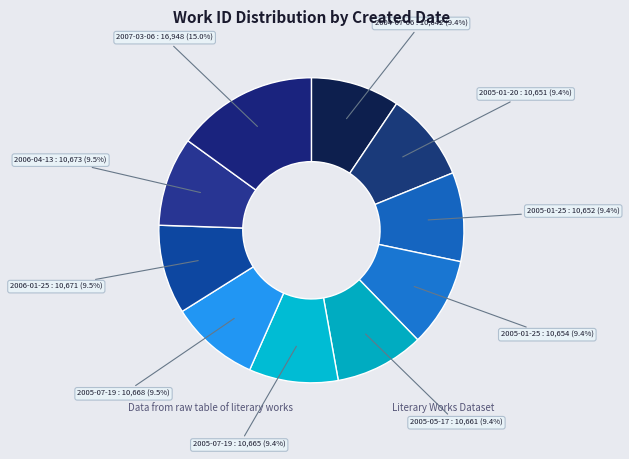

How many slices are in this pie chart?

10